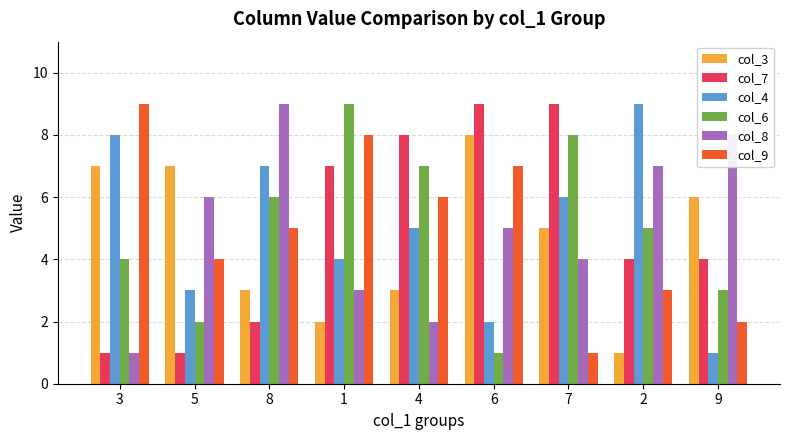

List the labels in order of col_9 value, smallest first.

7, 9, 2, 5, 8, 4, 6, 1, 3